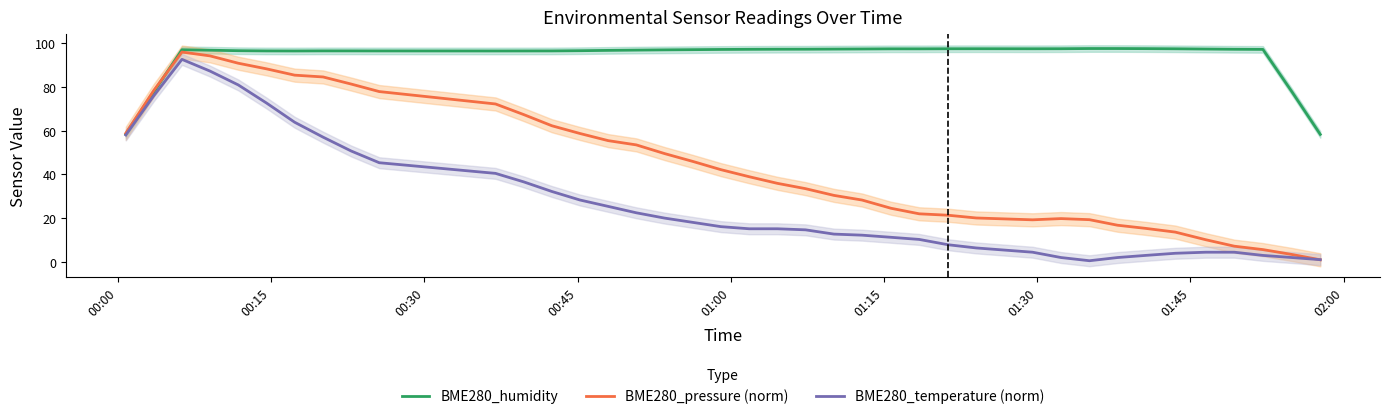

True or false: BME280_humidity and BME280_temperature (norm) cross at least once.

False